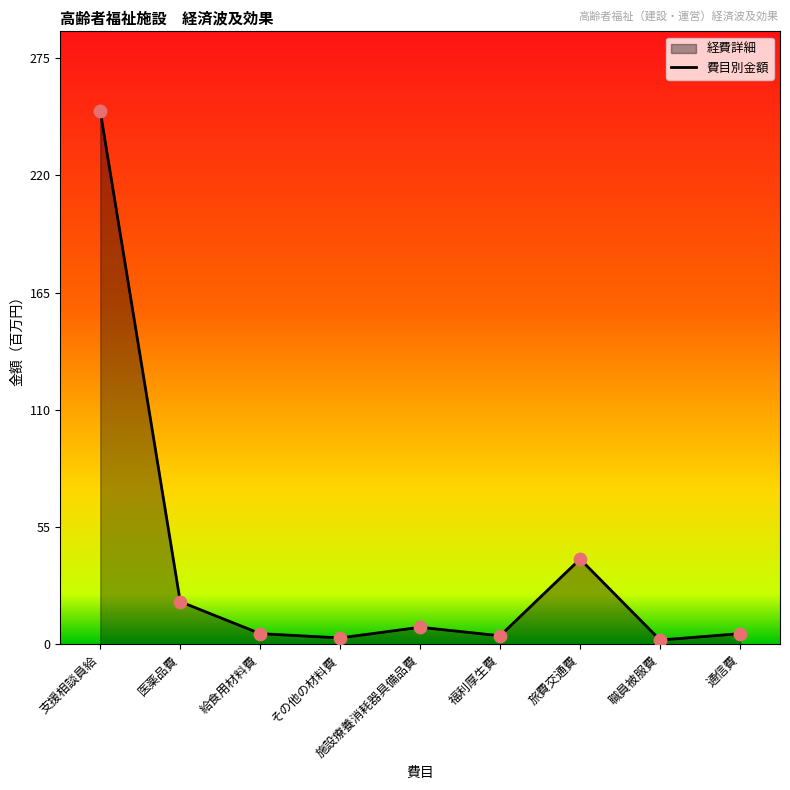

Approximately how many times larger is the value at 職員被服費 compared to その他の材料費?

0.7